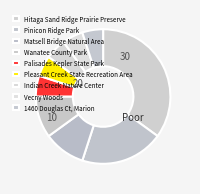

True or false: Hitaga Sand Ridge Prairie Preserve accounts for 29% of the total.

False